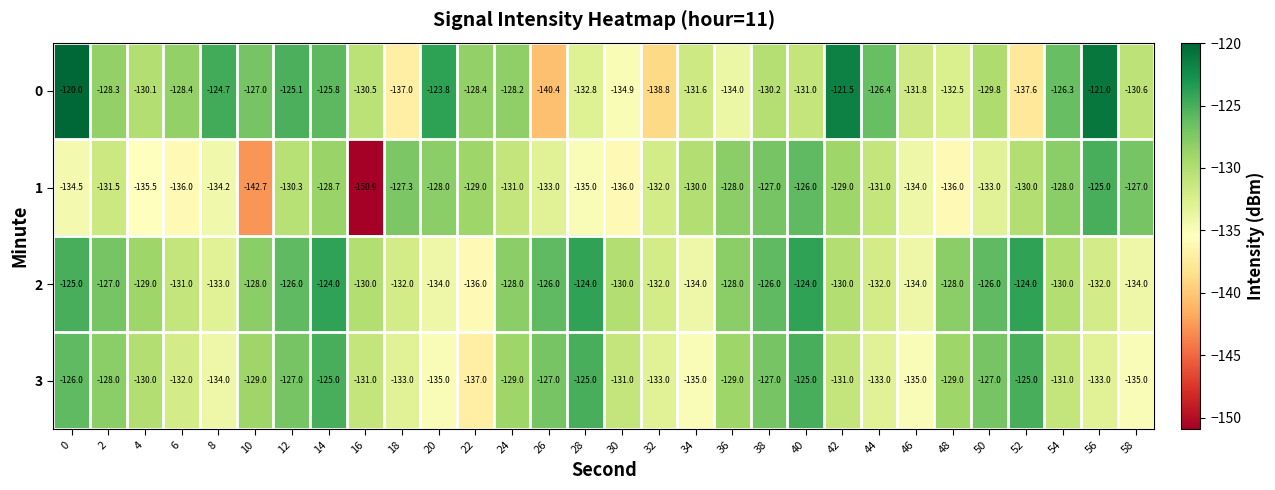

What is the spread (max minus min) of values at 0?

14.5